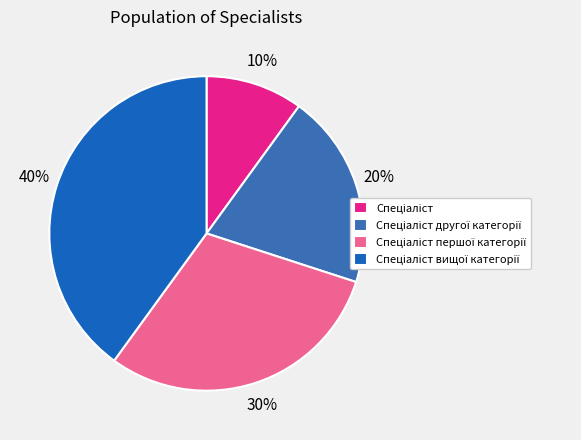

To the nearest percent, what is the difference between the Спеціаліст першої категорії and Спеціаліст вищої категорії slice percentages?

10%